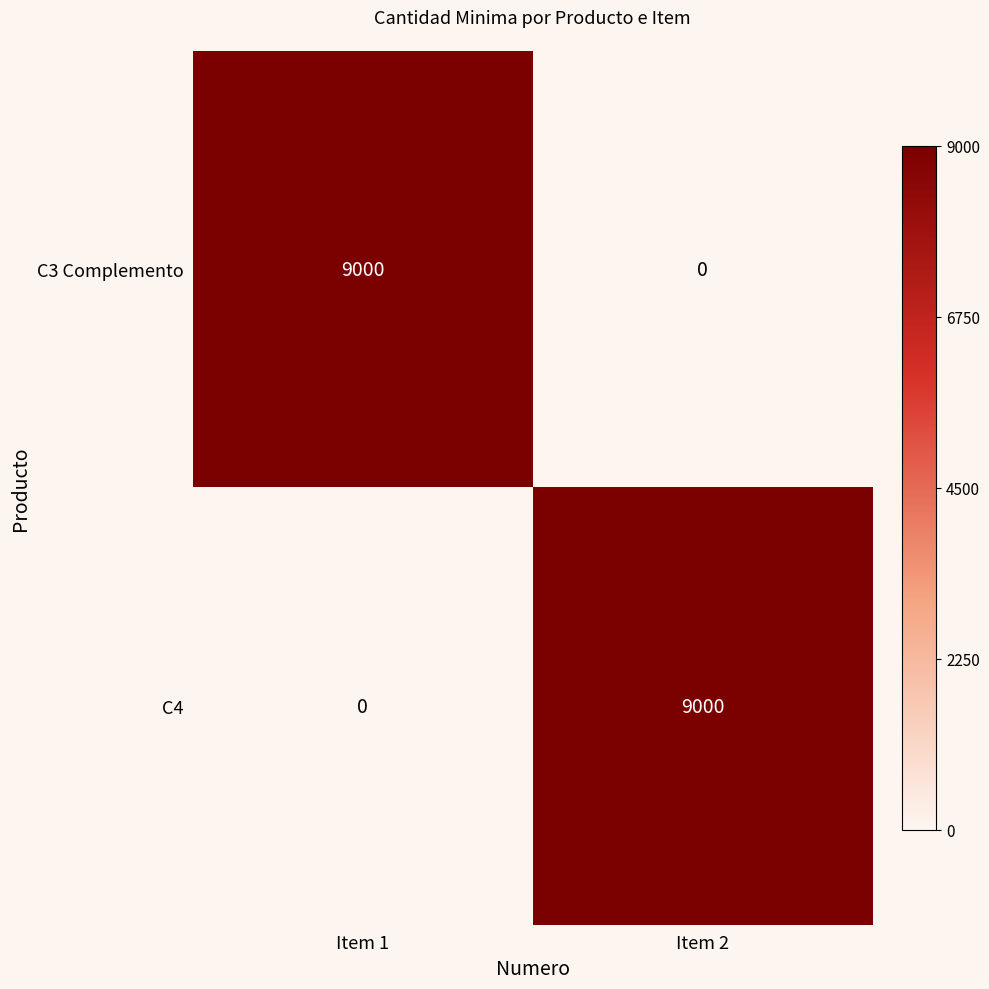

What is the difference between the maximum and minimum values in the C3 Complemento series?

9000